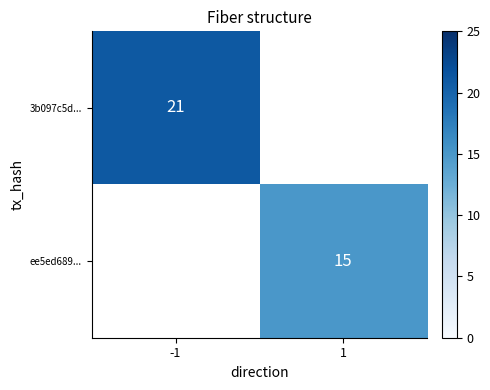

The value of ee5ed689... at 1 is 21. True or false?

False